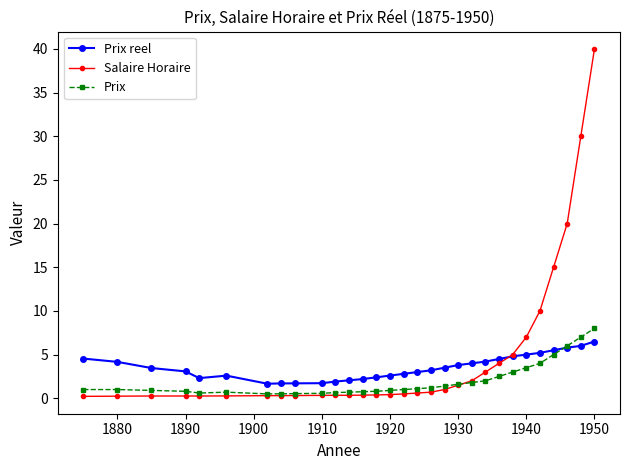

What is the highest value of the Prix reel series?

6.5